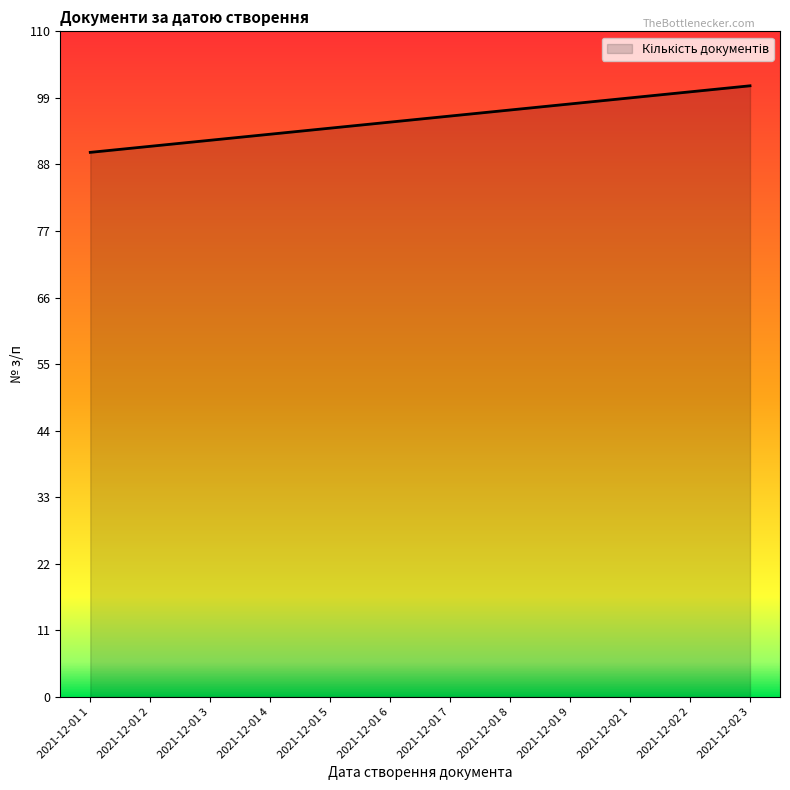

The chart shows a value of 101 at 2021-12-02 3. True or false?

True